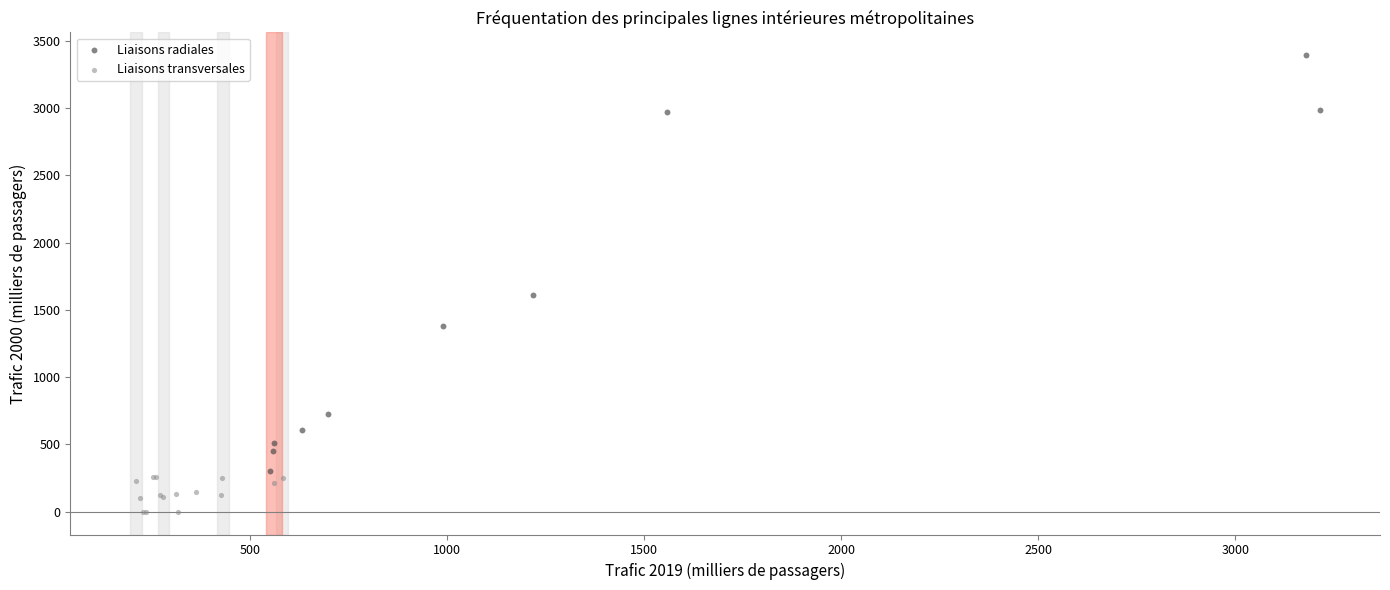

Which series has the largest Y range (max minus min)?

Liaisons radiales